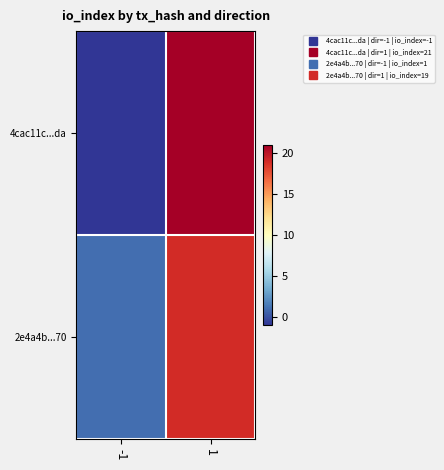

How many distinct data groups are displayed?

2